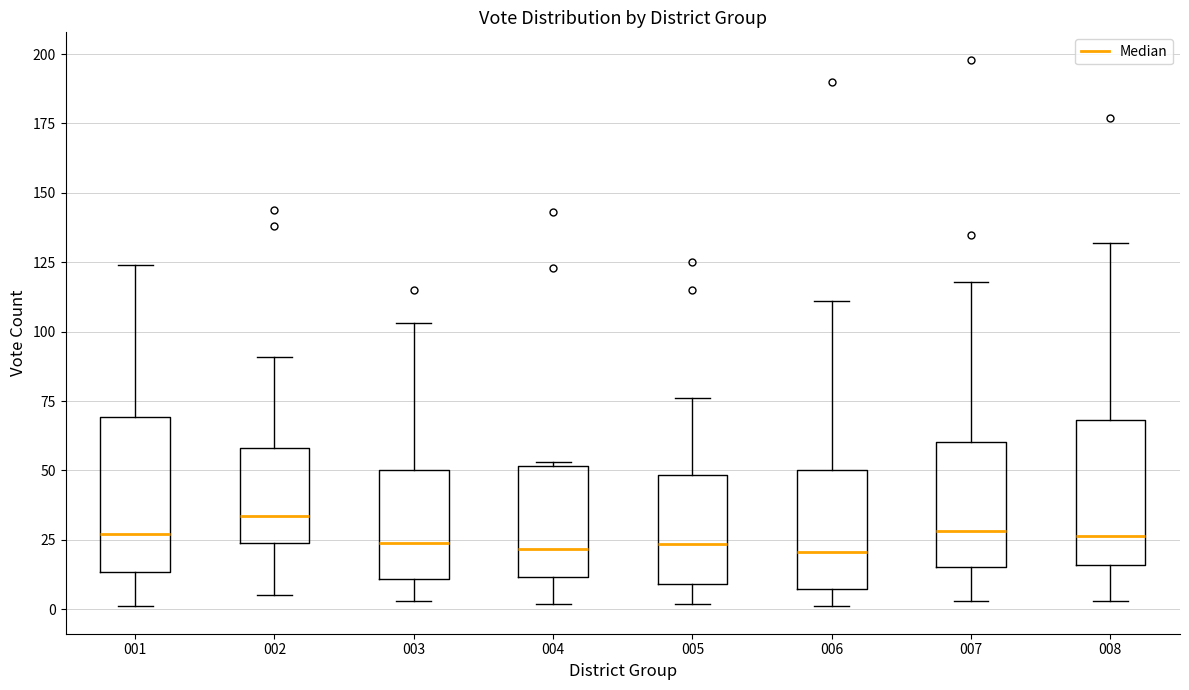

Reading left to right, read every box against the y-axis: the position of its median line, the range the box covers, and the ends of its whiskers. The values are not printed on the chart, so give them approximately, as read against the axis.

001: median 25, box 15 to 70, whiskers 0 to 125
002: median 35, box 25 to 60, whiskers 5 to 90
003: median 25, box 10 to 50, whiskers 5 to 105
004: median 20, box 10 to 50, whiskers 0 to 55
005: median 25, box 10 to 50, whiskers 0 to 75
006: median 20, box 5 to 50, whiskers 0 to 110
007: median 30, box 15 to 60, whiskers 5 to 120
008: median 25, box 15 to 70, whiskers 5 to 130